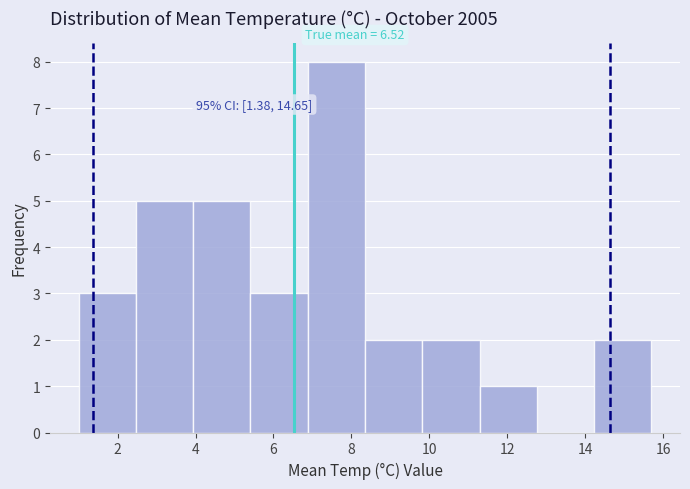

Over which range of the x-axis is the bar tallest?

6.8 to 8.4